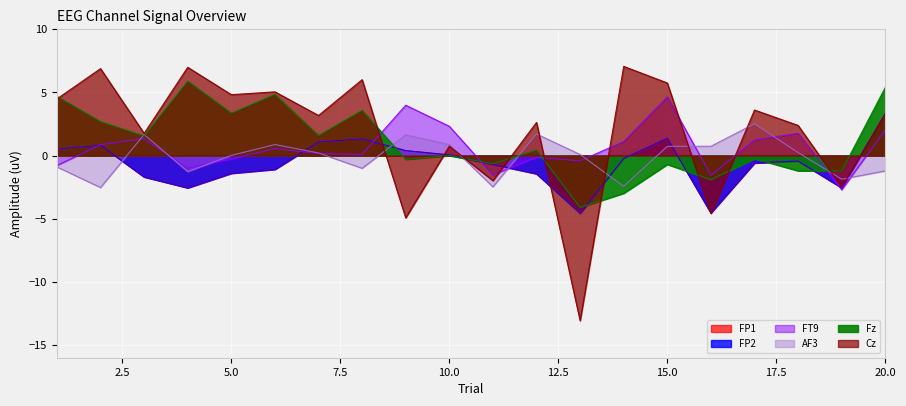

What is the spread (max minus min) of values at 1?

5.6